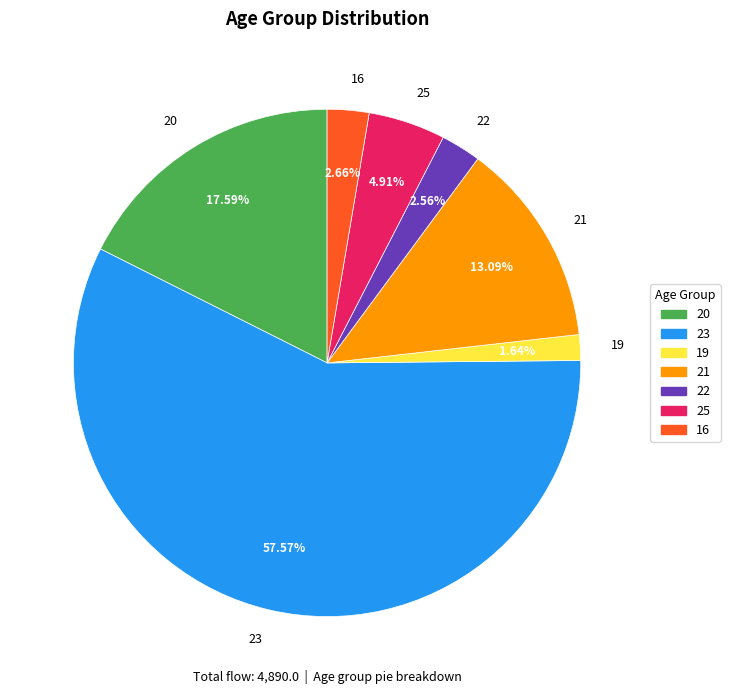

To the nearest percent, what percentage of the pie is 20?

18%